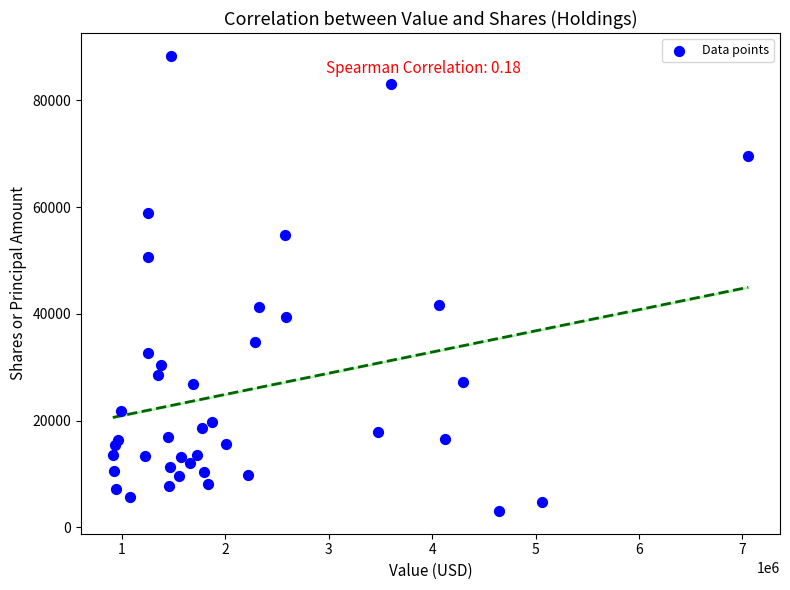

What is the range of Y values (max minus min)?

85249